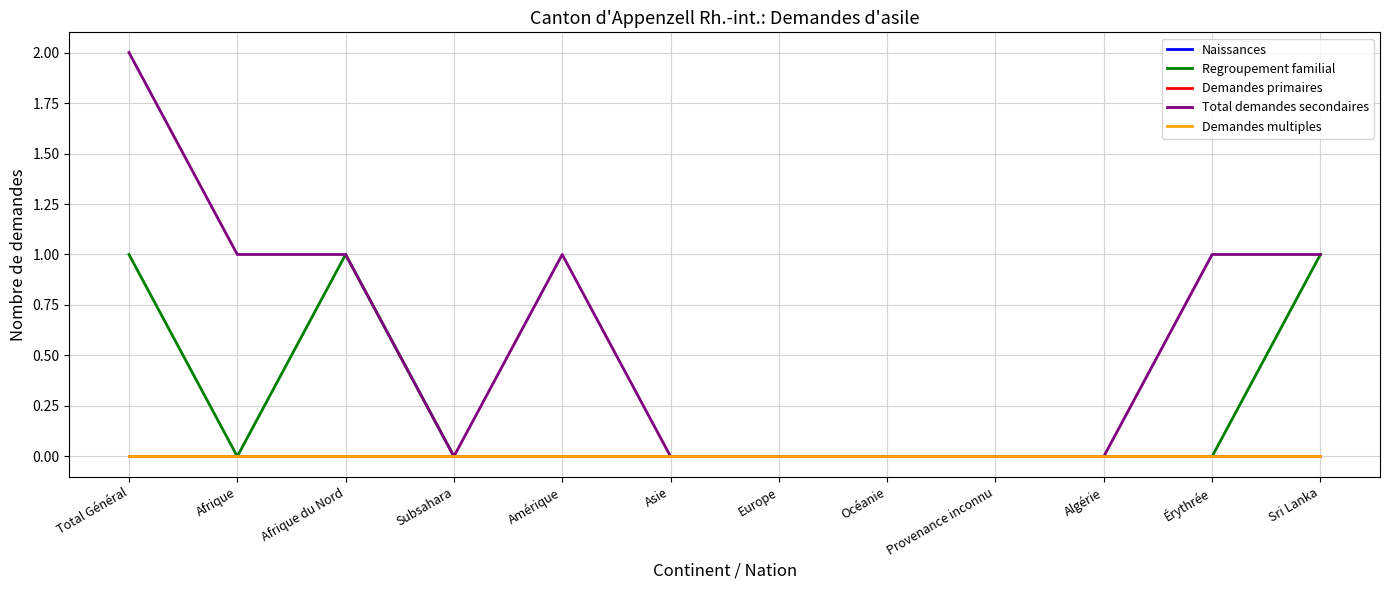

Is this an area chart (filled region under the line)?

No